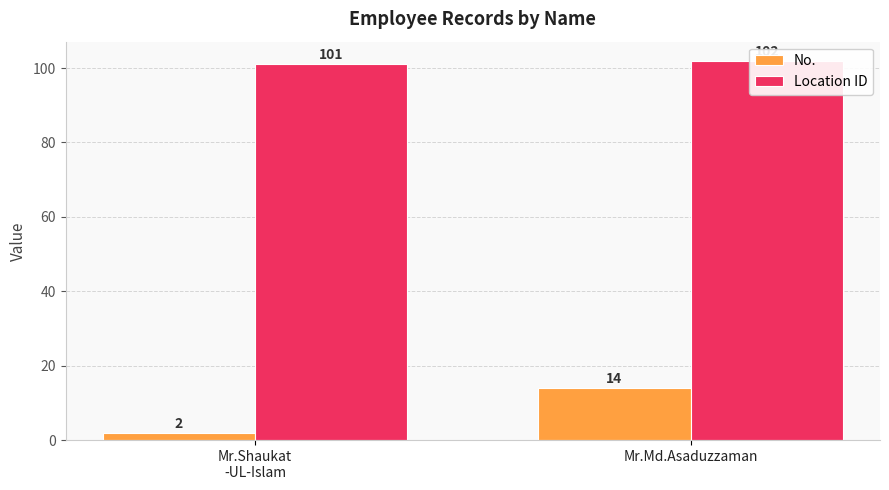

How many Location ID values are between 101 and 102?

2